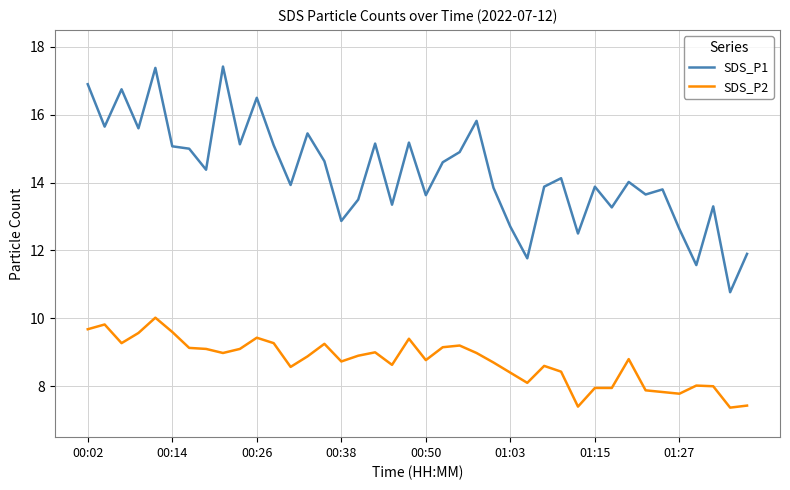

True or false: SDS_P1 and SDS_P2 cross at least once.

False